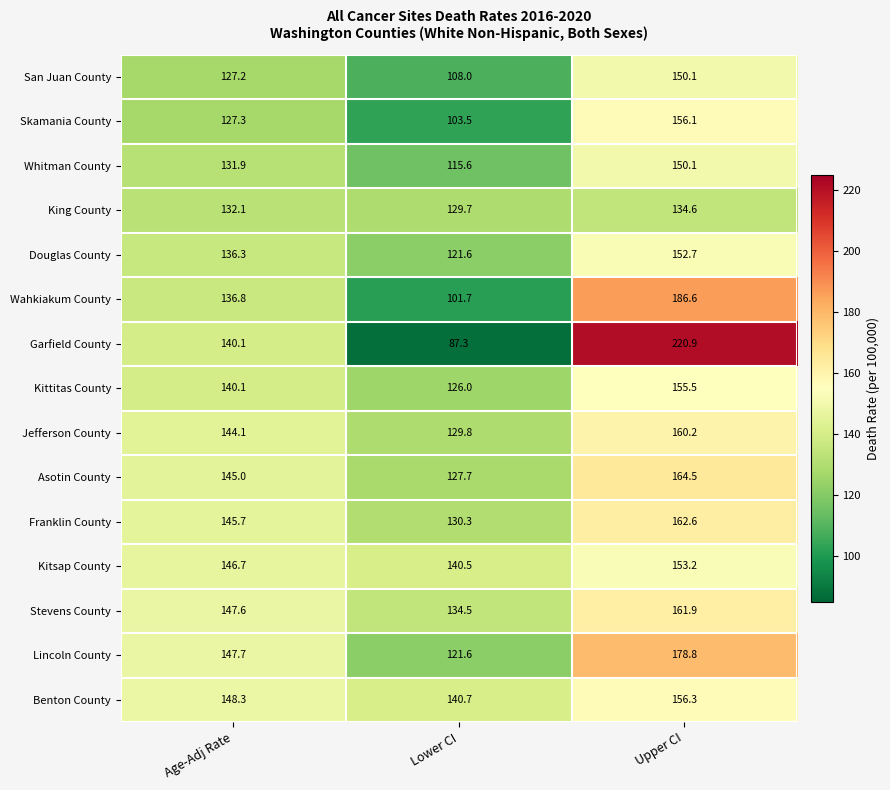

Count the number of categories in the chart.

3